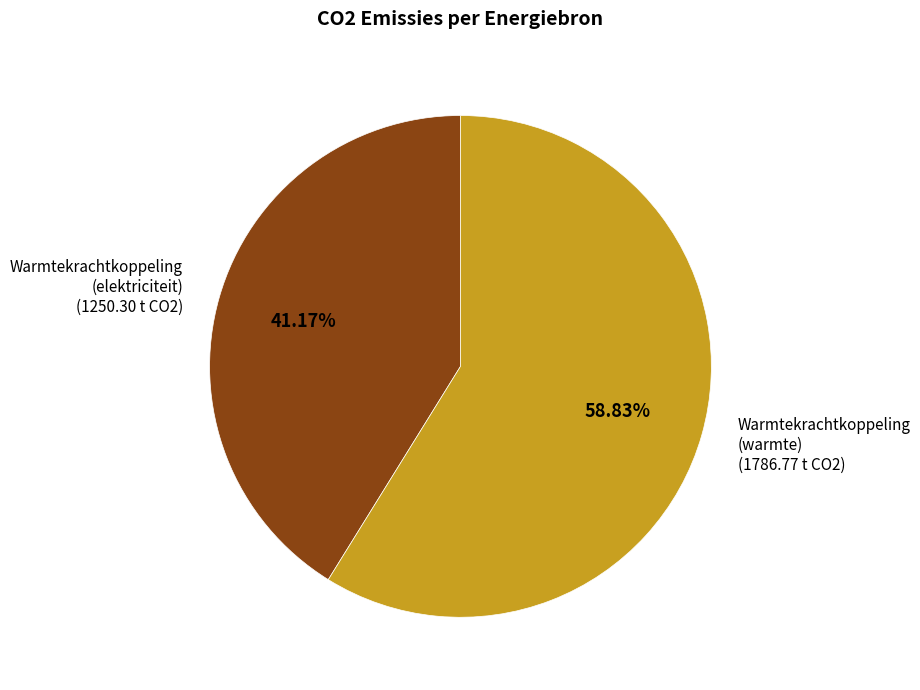

Is the sum of Warmtekrachtkoppeling (warmte) and Warmtekrachtkoppeling (elektriciteit) greater than half?

Yes